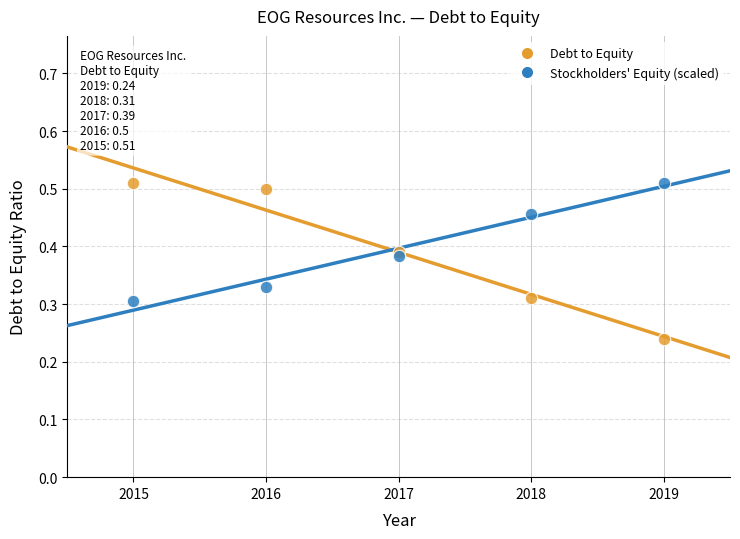

What are all the series names shown in the legend?

Debt to Equity, Stockholders' Equity (scaled)